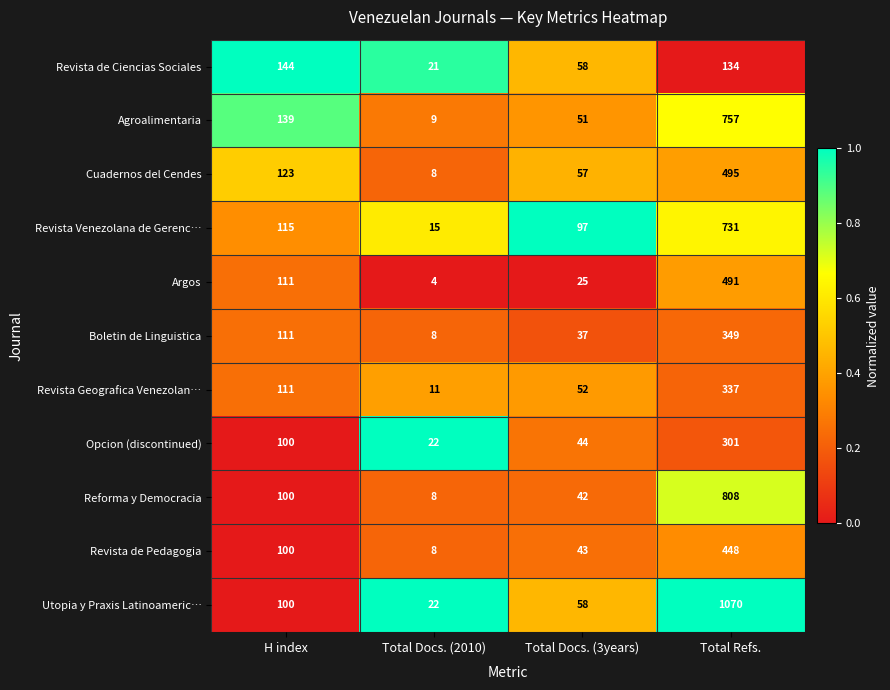

Rank the series by their maximum value, from lowest to highest.

Revista de Ciencias Sociales, Opcion (discontinued), Revista Geografica Venezolan…, Boletin de Linguistica, Revista de Pedagogia, Argos, Cuadernos del Cendes, Revista Venezolana de Gerenc…, Agroalimentaria, Reforma y Democracia, Utopia y Praxis Latinoameric…